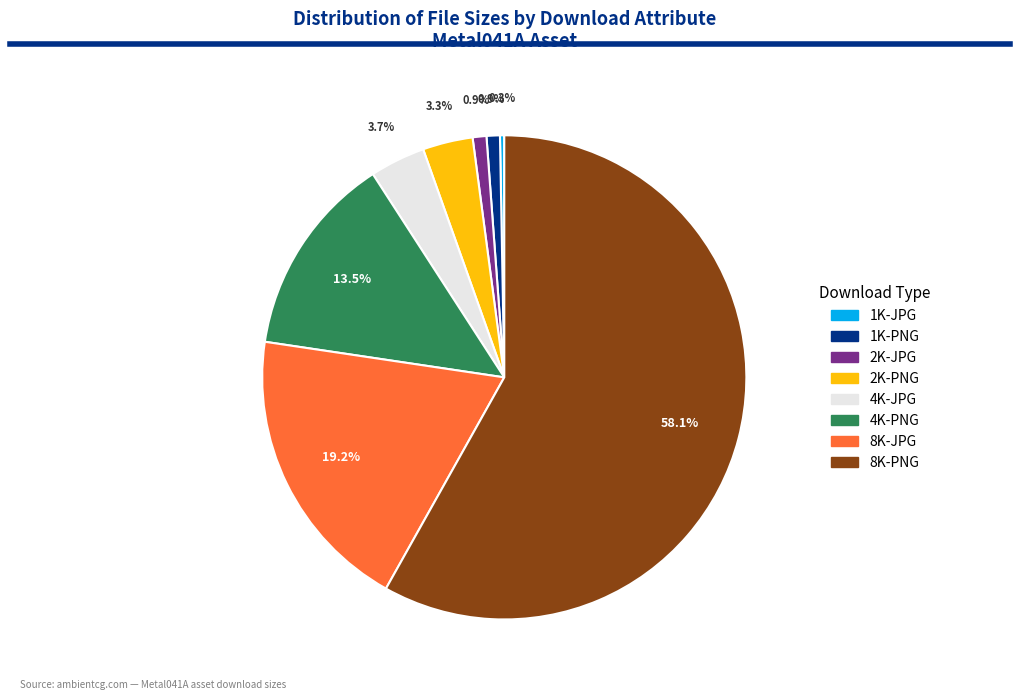

Count the number of slices in the pie.

8